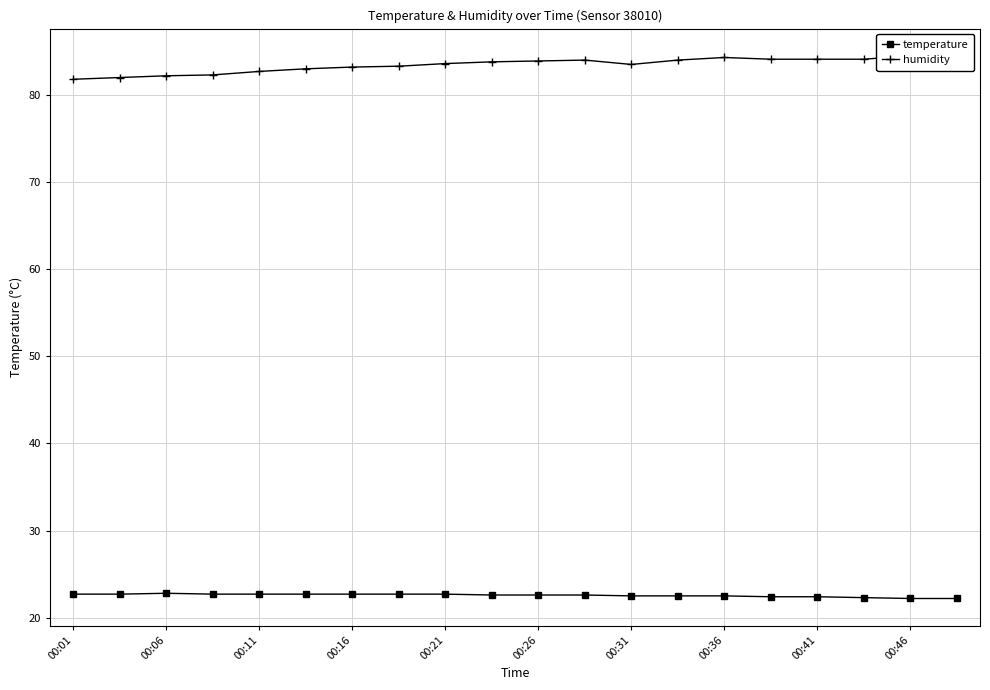

The value of temperature at 00:36 is 22.5. True or false?

True